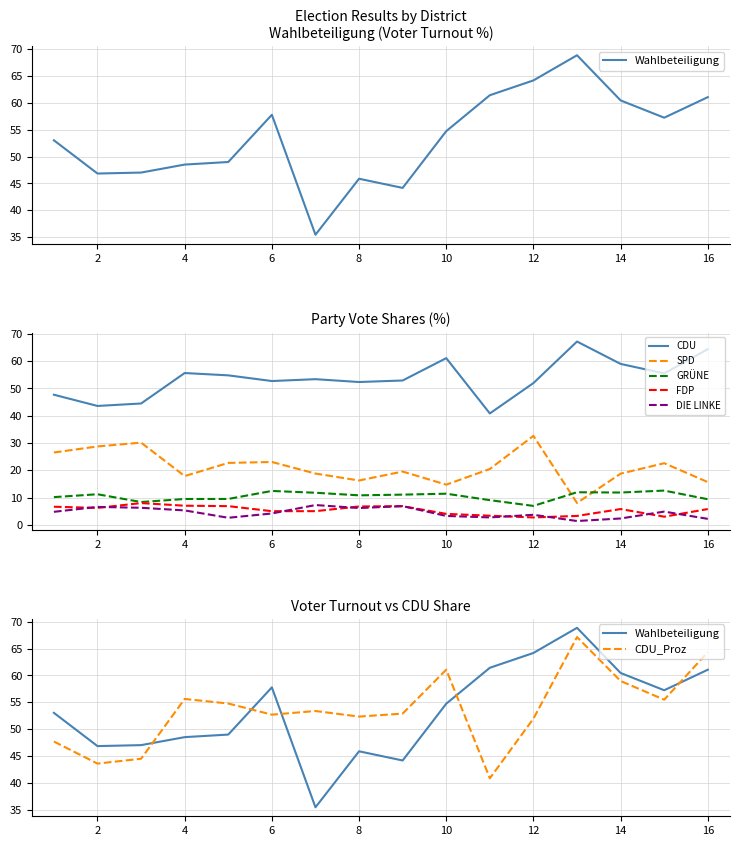

What is the difference between the second highest and minimum values in the Wahlbeteiligung series?

28.8